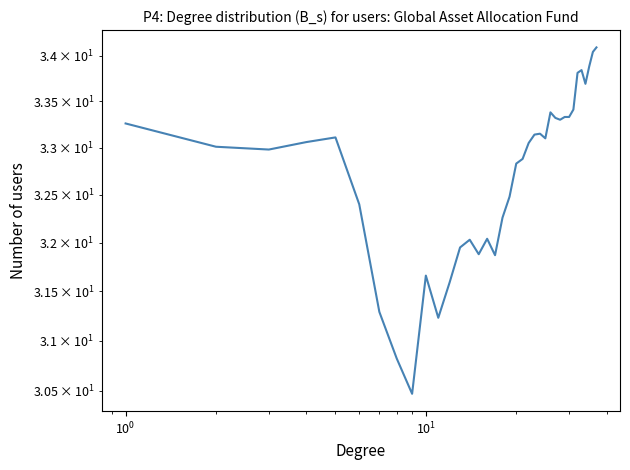

How many lines are shown in the chart?

1